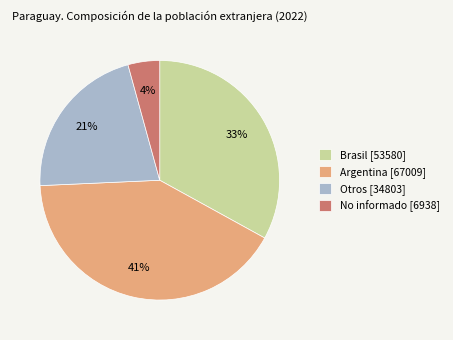

To the nearest percent, what percentage of the pie is Argentina?

41%